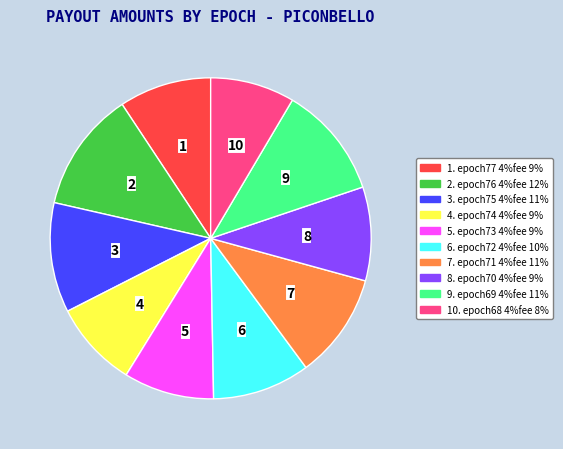

Does any single category account for the majority?

No